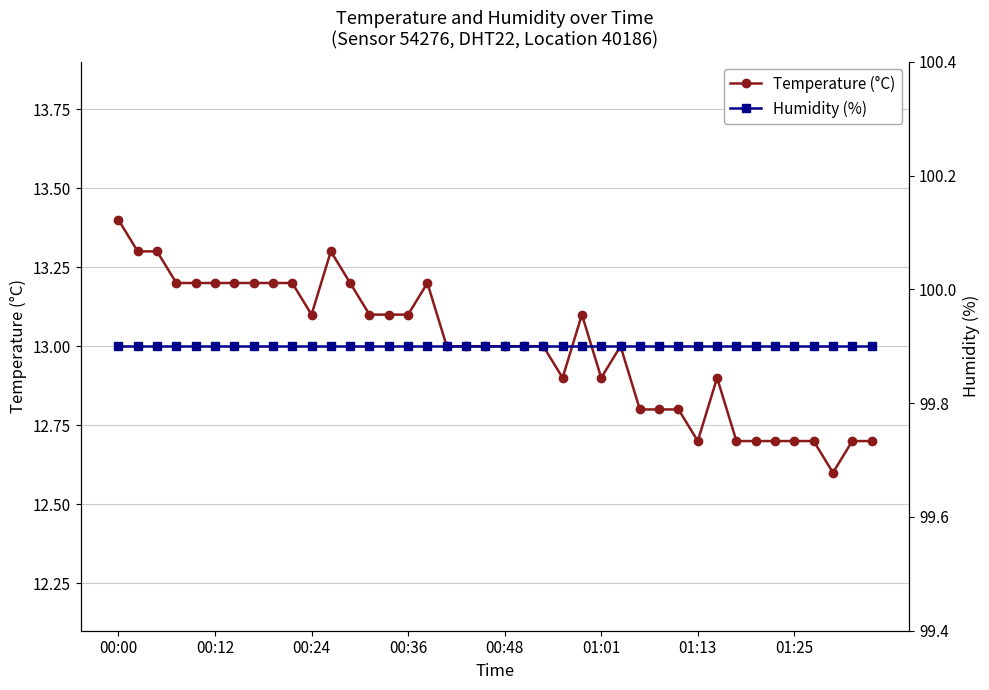

Is the value of humidity at 00:24 greater than the value of temperature at 19?

Yes